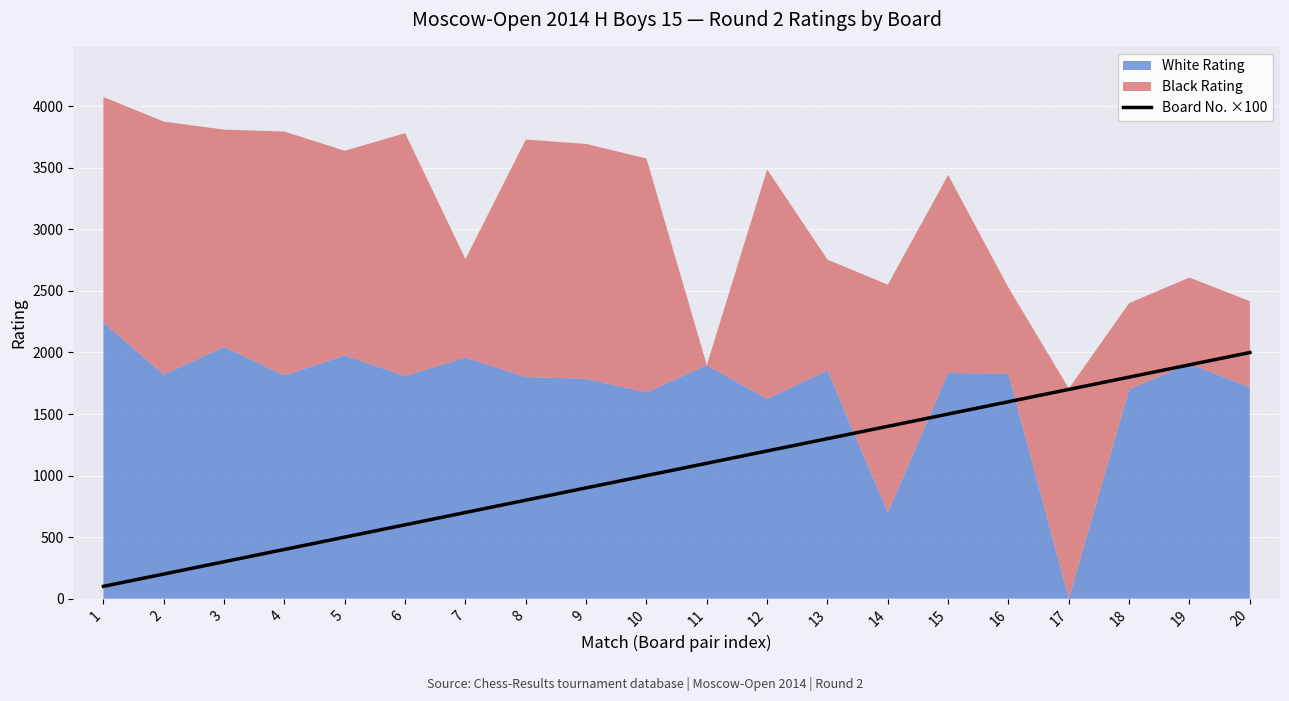

How many categories are shown in the chart?

20